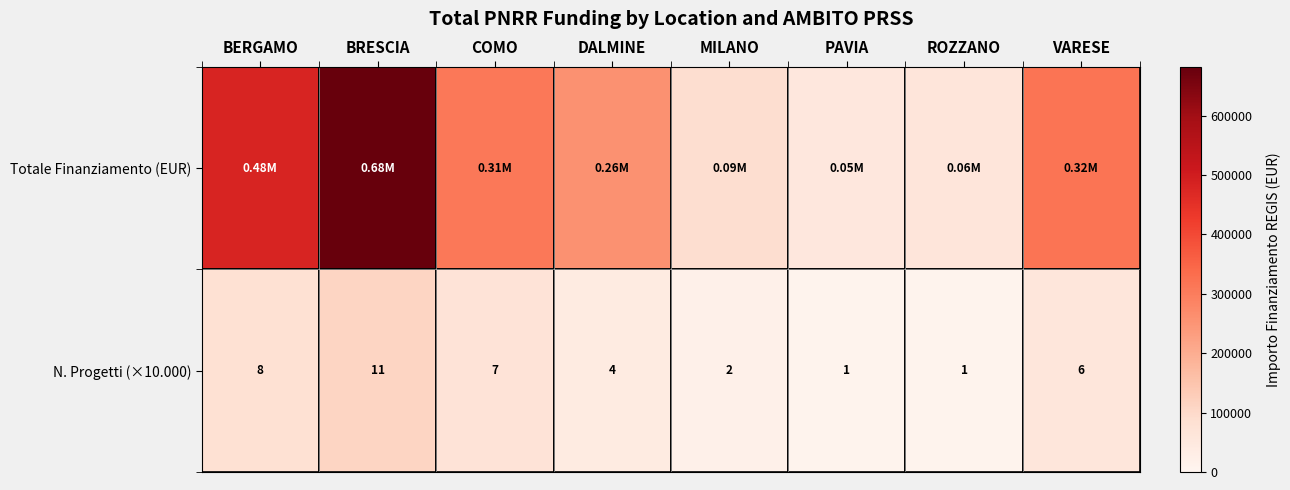

At which label does N. Progetti (×10.000) reach its peak?

BRESCIA